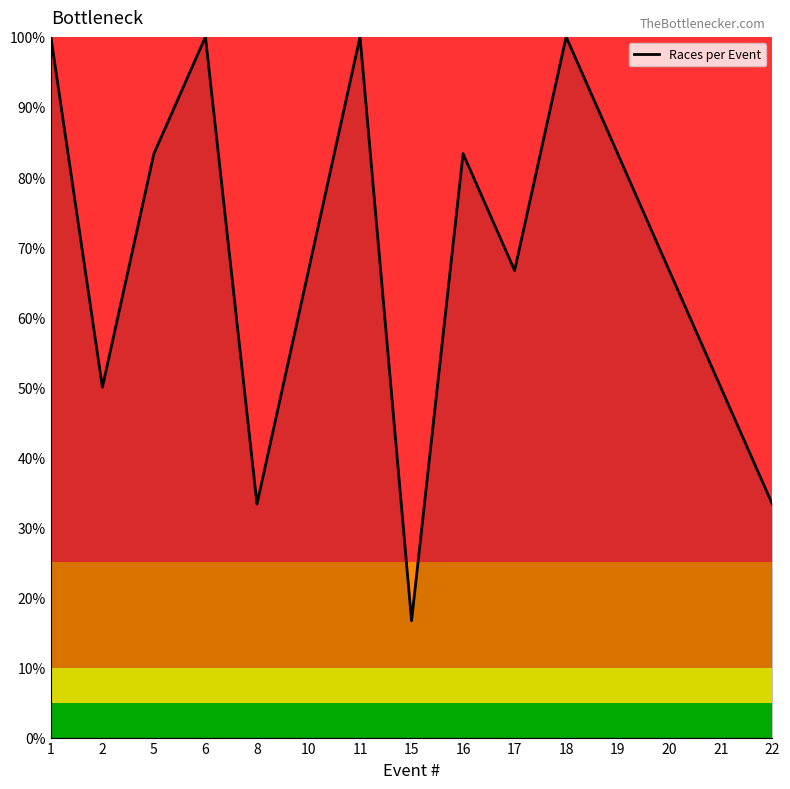

Which has a higher value, 22 or 15?

22